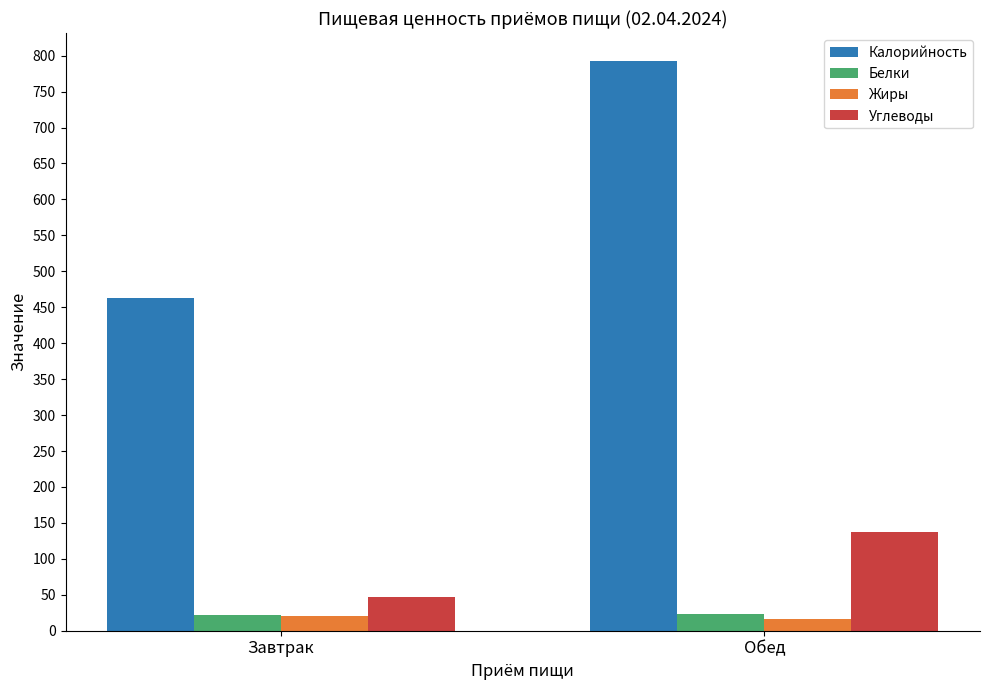

What is the total value across all series at Завтрак?

552.3